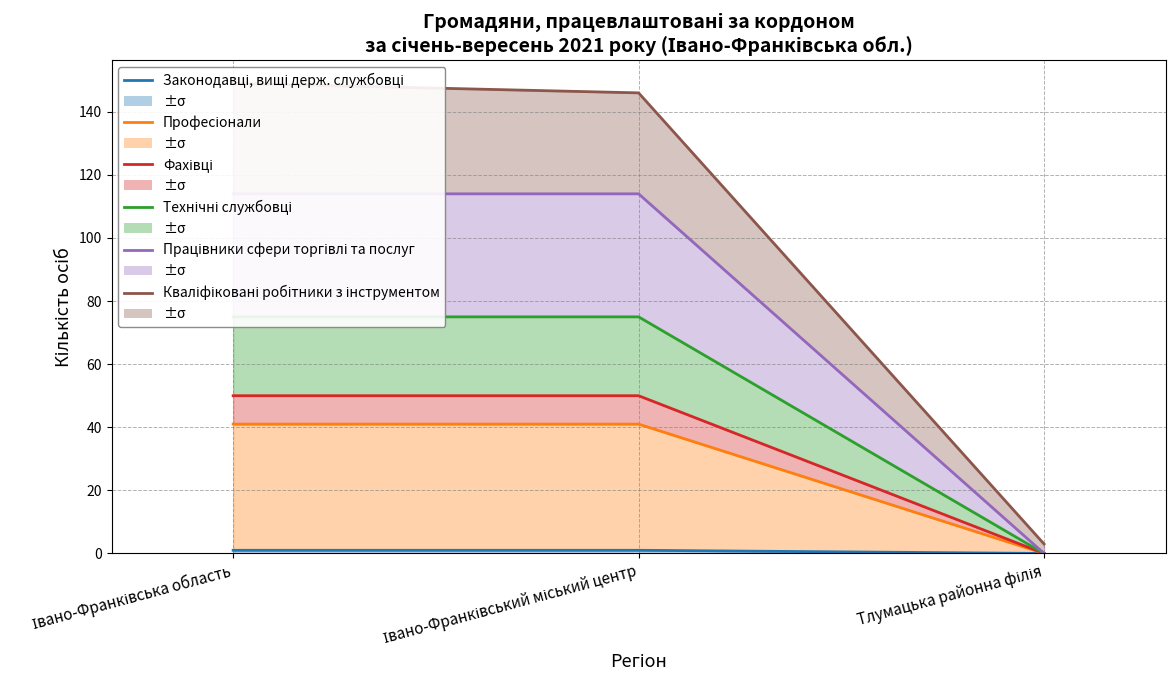

How many values in the Професіонали series are below 41?

1